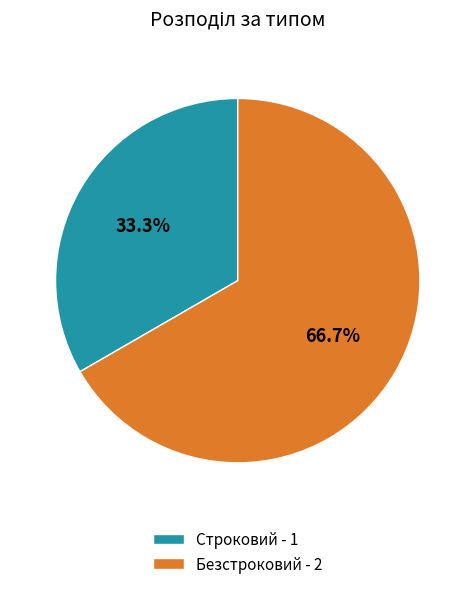

Which has a higher value, Безстроковий or Строковий?

Безстроковий